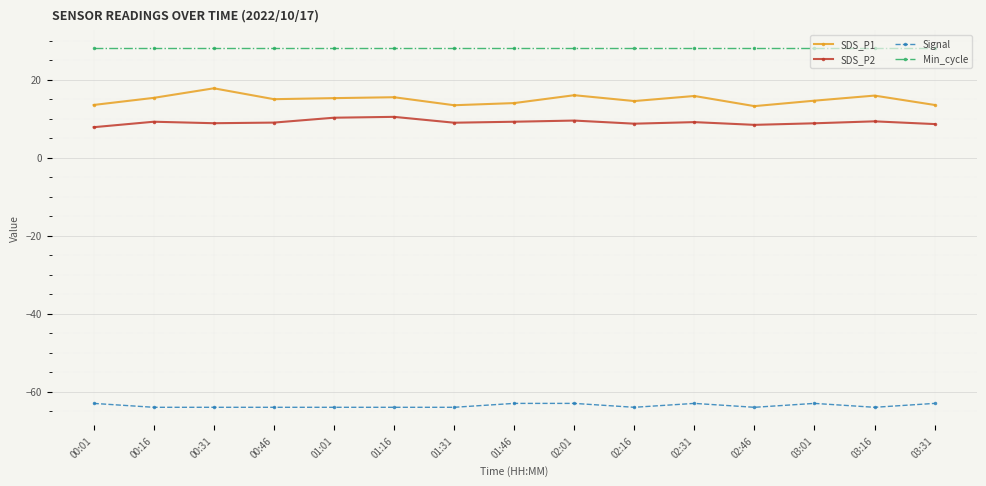

What is the total value across all series at 01:16?

-10.1